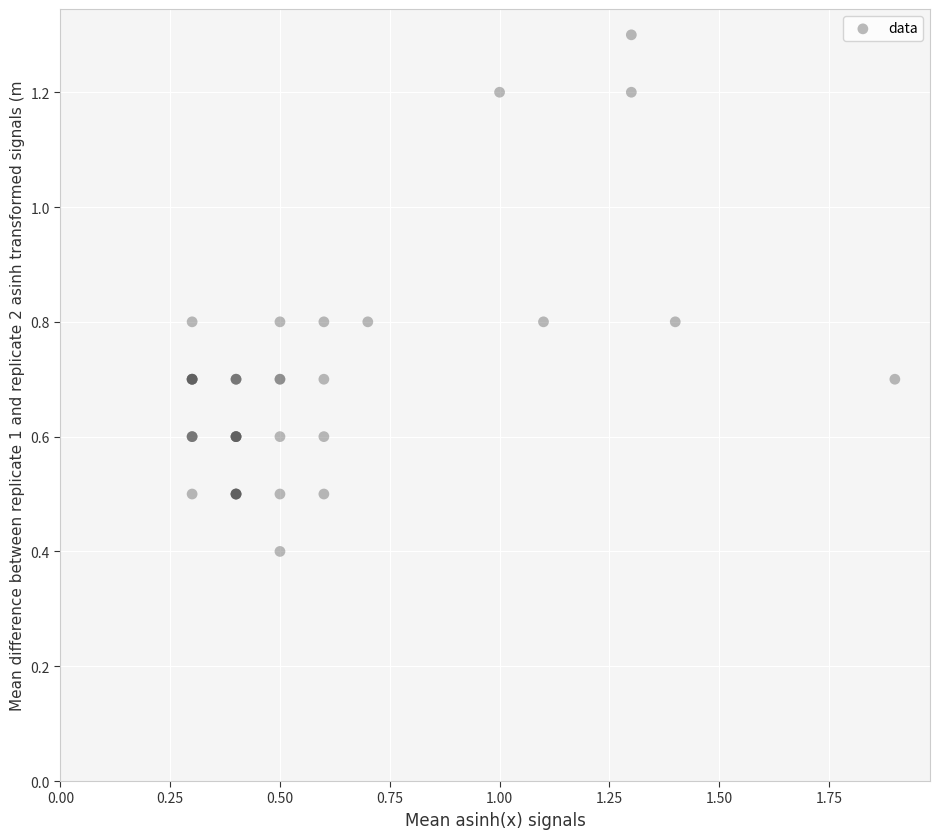

What Y value in the scatter plot is closest to 0?

0.4